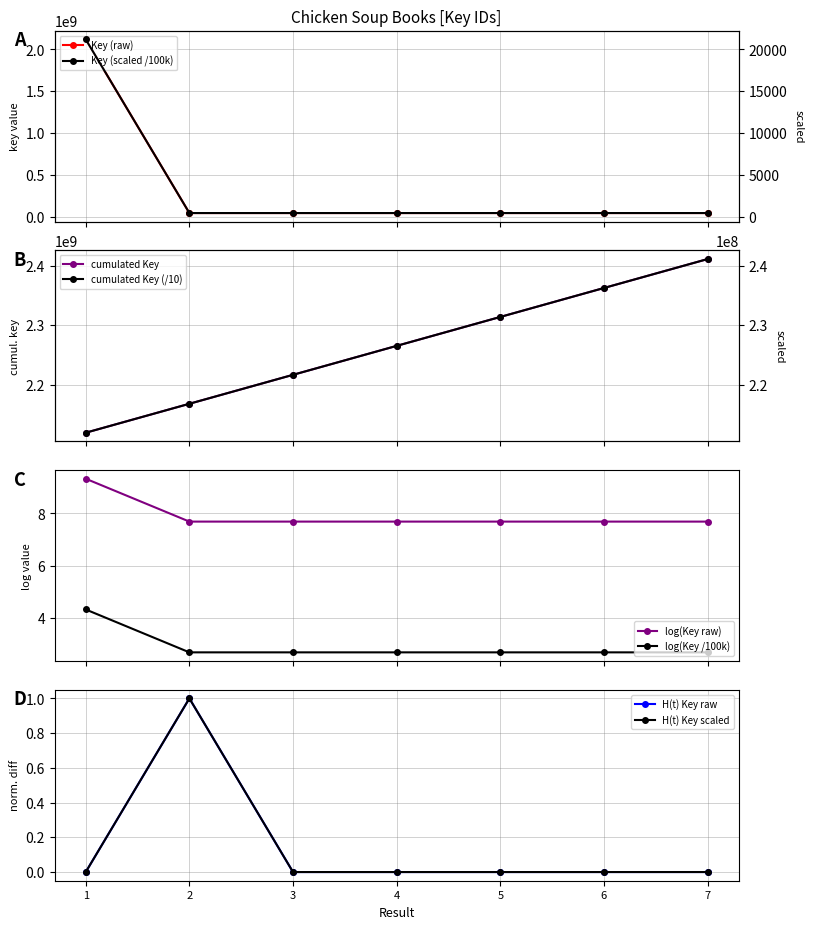

Approximately how many times larger is the value at 2 compared to 5?

1.0